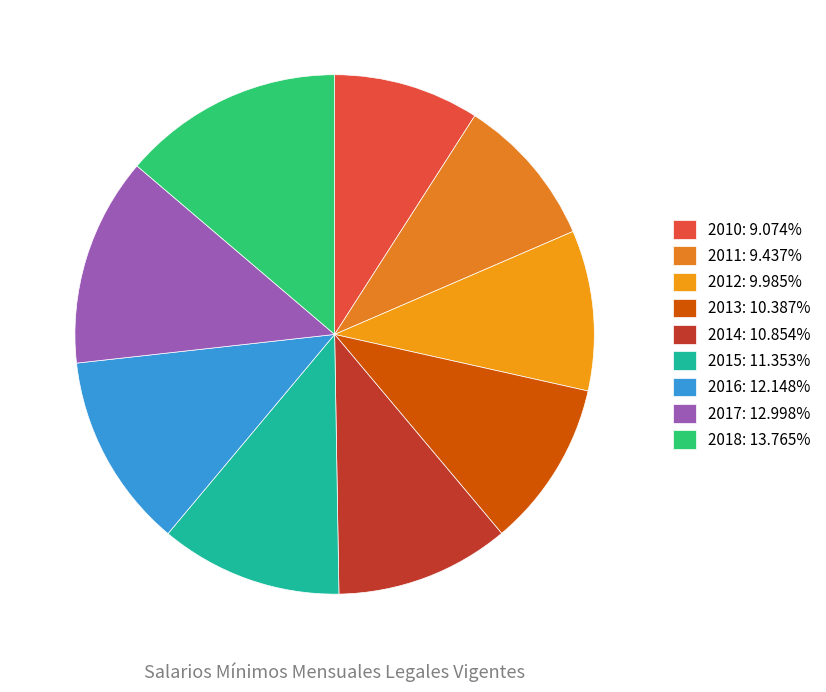

How many slices are in this pie chart?

9